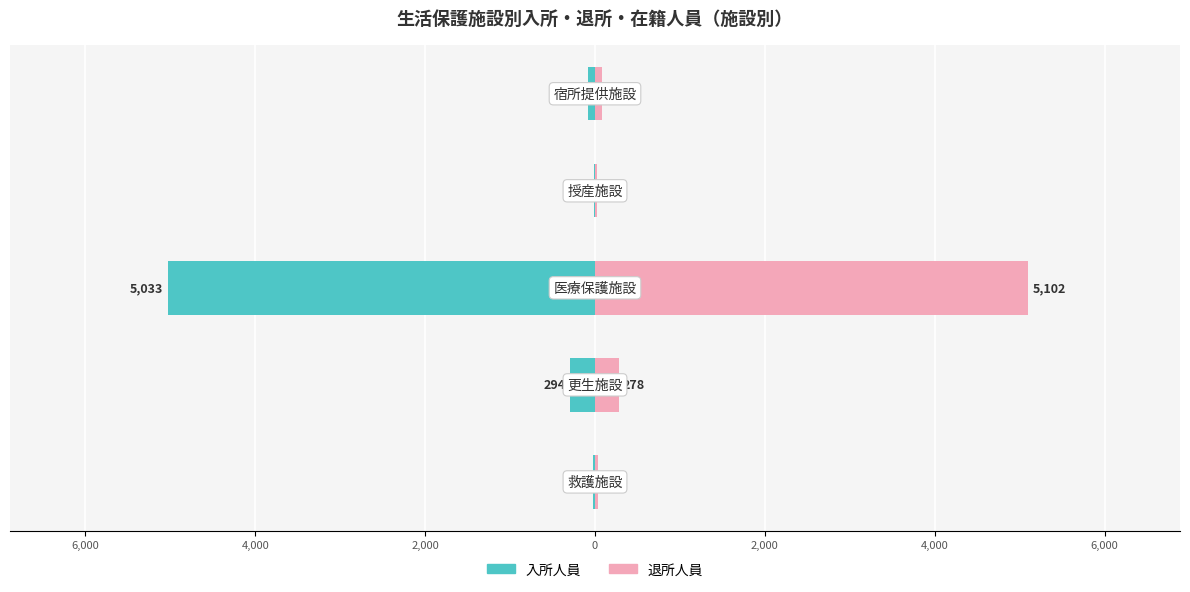

What are all the series names shown in the legend?

入所人員, 退所人員